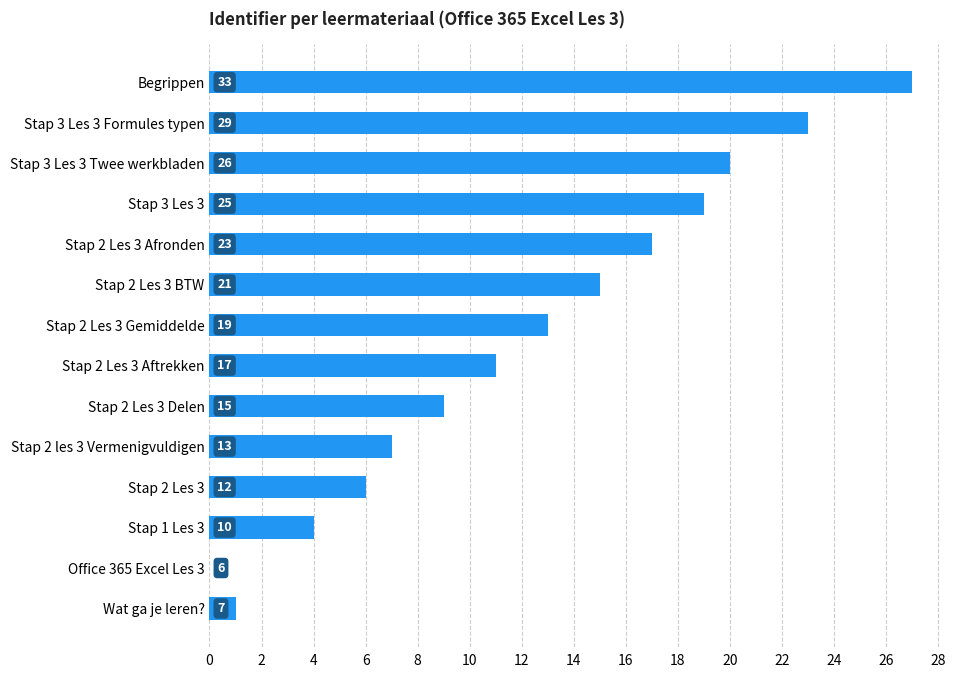

What is the average value?

12